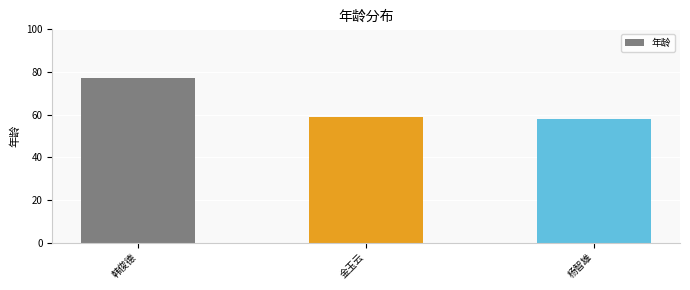

What is the minimum value shown in the chart?

58